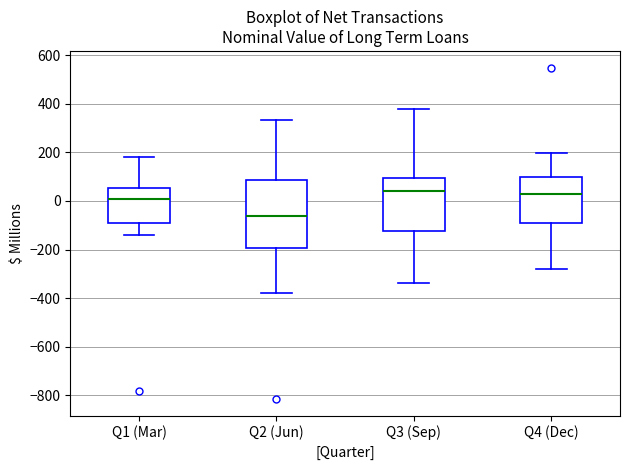

Which box's median line is the lowest?

Q2 (Jun)